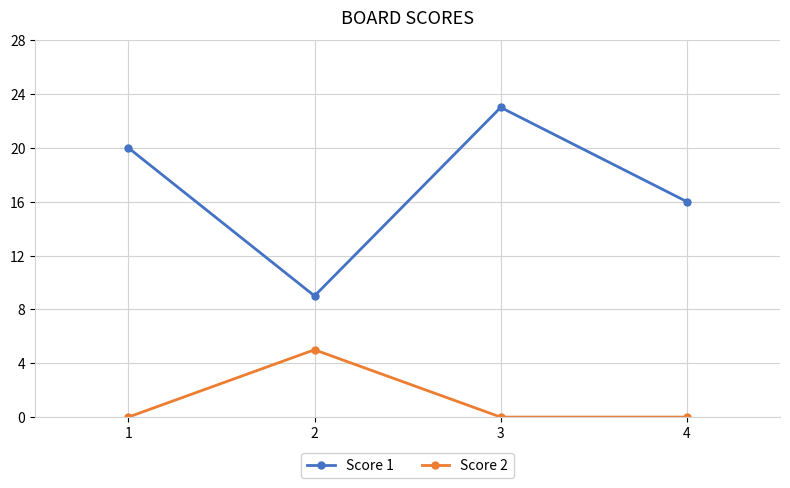

True or false: Score 2 and Score 1 cross at least once.

False